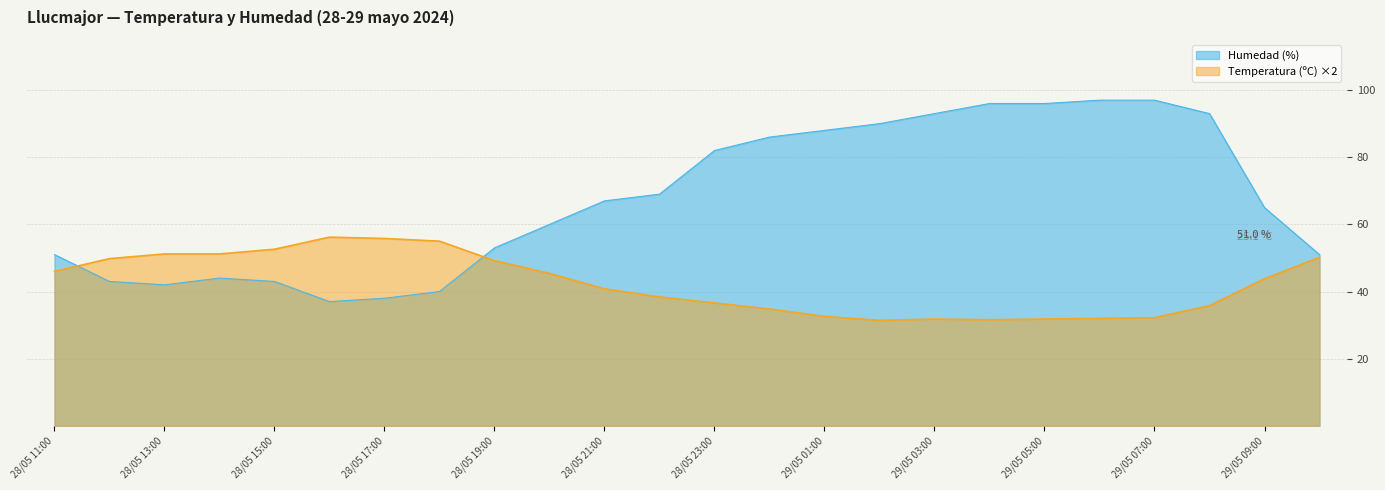

At 28/05 23:00, list the series in order from largest to smallest.

Humedad (%), Temperatura (ºC)